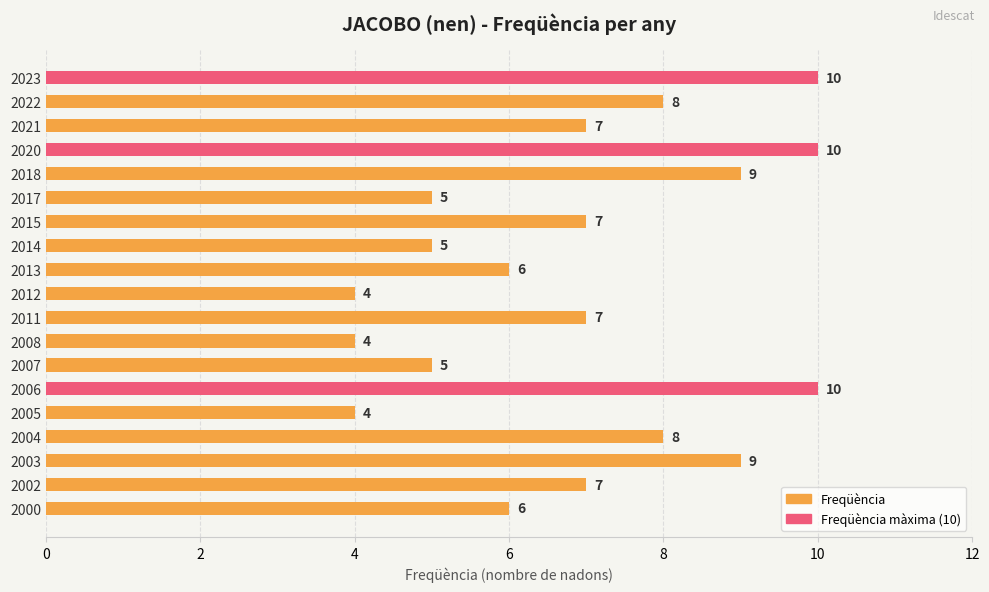

What is the difference between the second highest and minimum values?

6